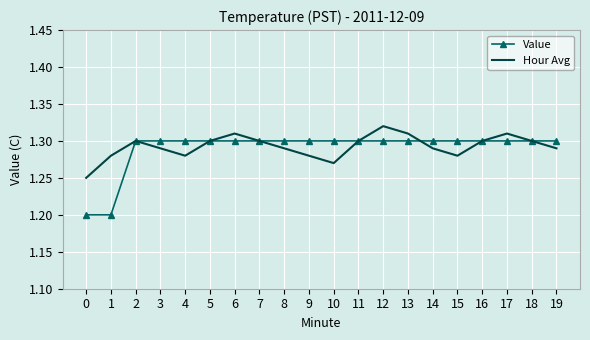

How many Hour Avg values are between 1 and 2?

20